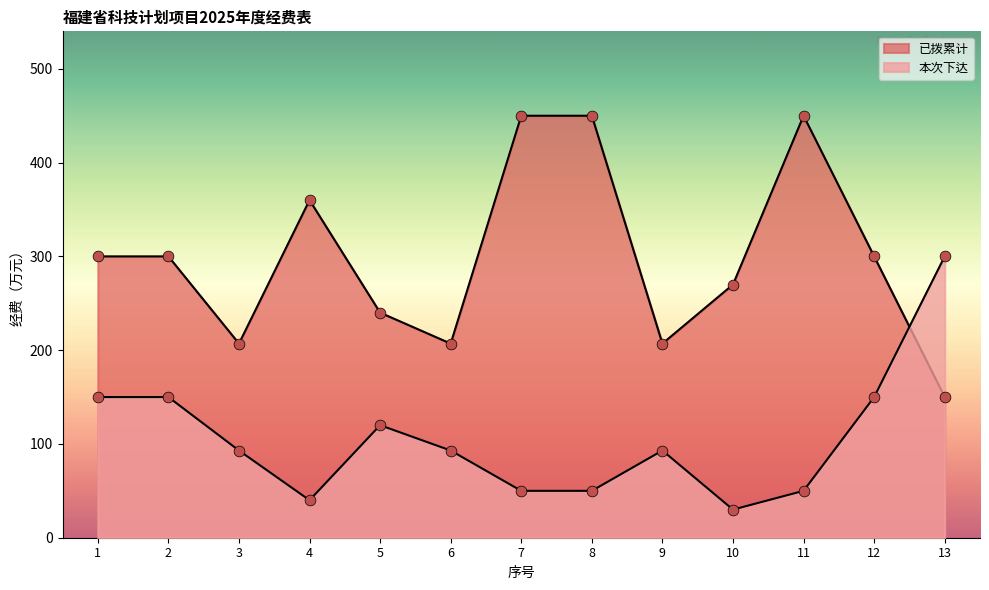

At how many categories does at least one series exceed 210?

10